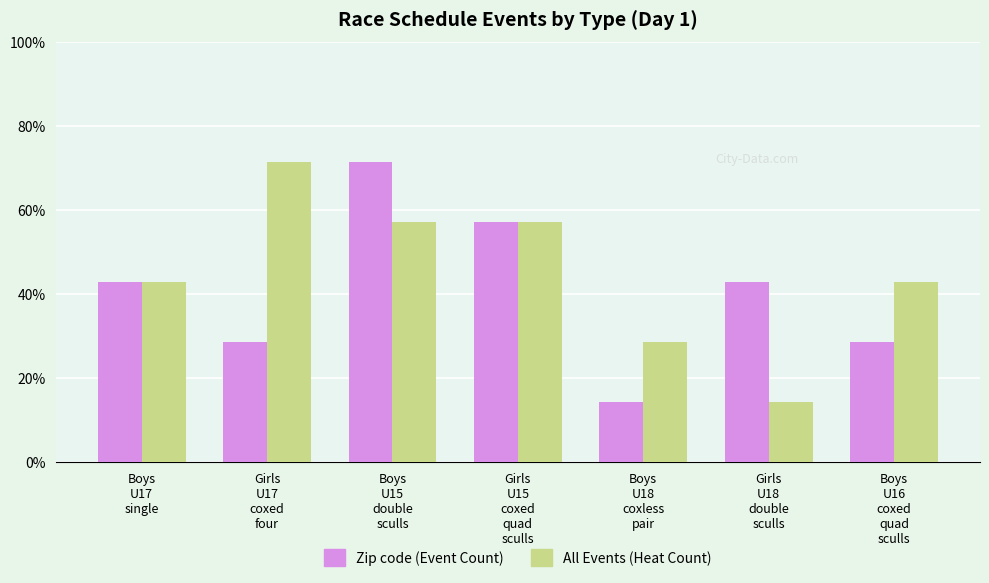

What is the label of the 6th bar from the right?

Girls
U17
coxed
four